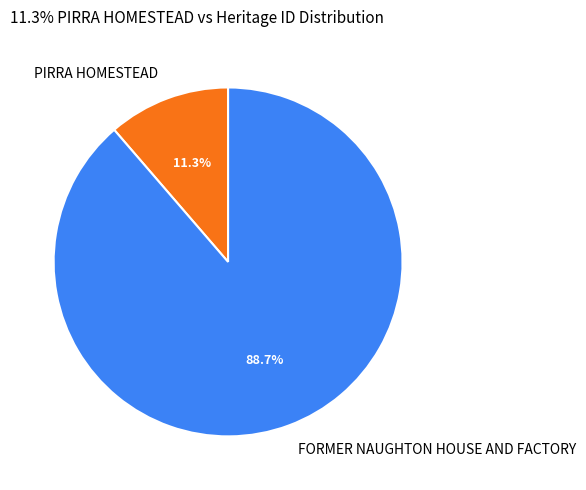

Which category accounts for the majority?

FORMER NAUGHTON HOUSE AND FACTORY